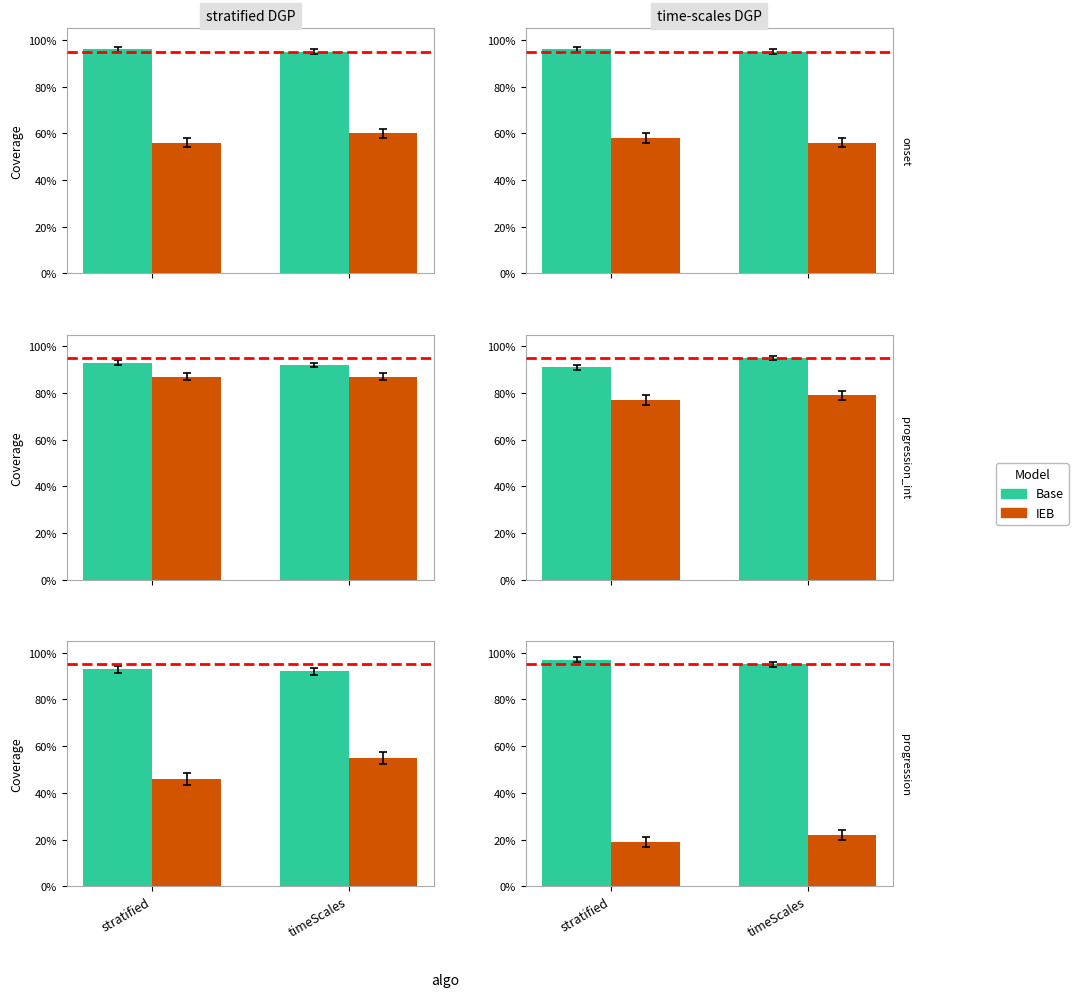

Read the Base value at timeScales.

0.9